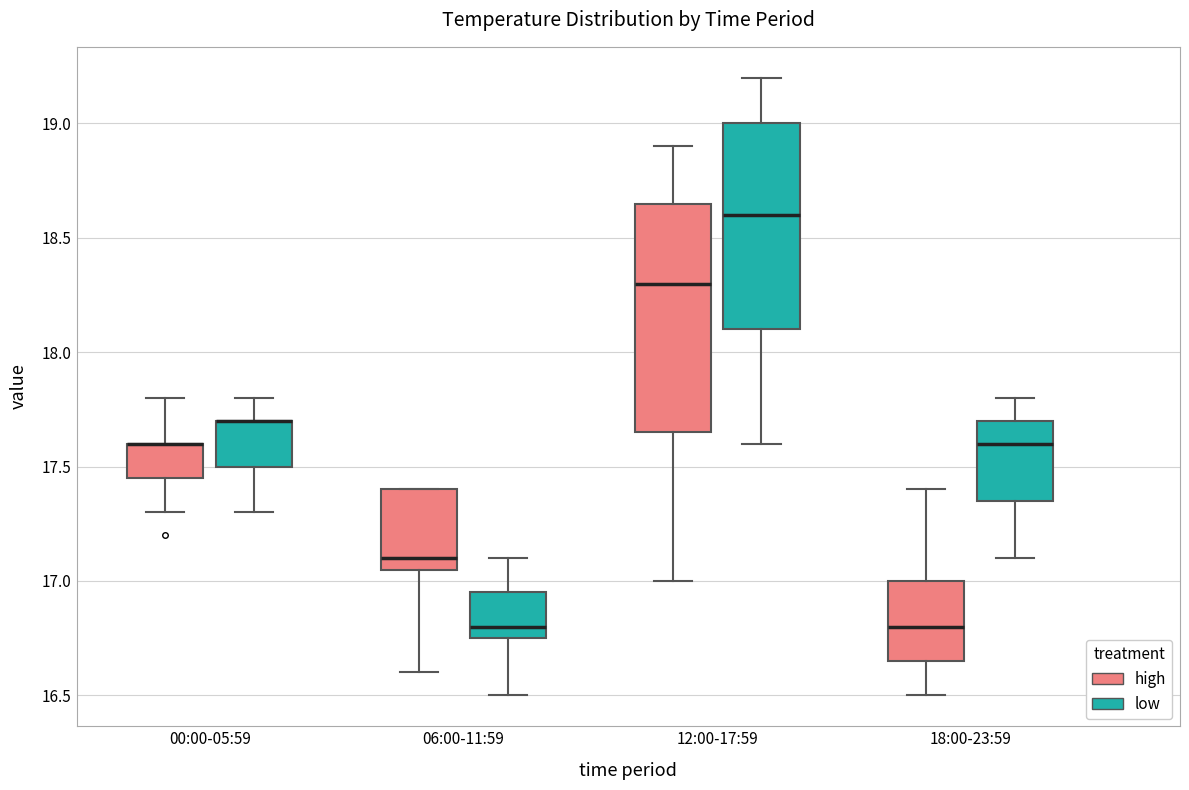

Reading left to right, read every box against the y-axis: the position of its median line, the range the box covers, and the ends of its whiskers. The values are not printed on the chart, so give them approximately, as read against the axis.

00:00-05:59 (high): median 17.60 (drawn on the box's upper edge), box 17.45 to 17.60, whiskers 17.30 to 17.80
00:00-05:59 (low): median 17.70 (drawn on the box's upper edge), box 17.50 to 17.70, whiskers 17.30 to 17.80
06:00-11:59 (high): median 17.10, box 17.05 to 17.40, whiskers 16.60 to 17.40
06:00-11:59 (low): median 16.80, box 16.75 to 16.95, whiskers 16.50 to 17.10
12:00-17:59 (high): median 18.30, box 17.65 to 18.65, whiskers 17.00 to 18.90
12:00-17:59 (low): median 18.60, box 18.10 to 19.00, whiskers 17.60 to 19.20
18:00-23:59 (high): median 16.80, box 16.65 to 17.00, whiskers 16.50 to 17.40
18:00-23:59 (low): median 17.60, box 17.35 to 17.70, whiskers 17.10 to 17.80